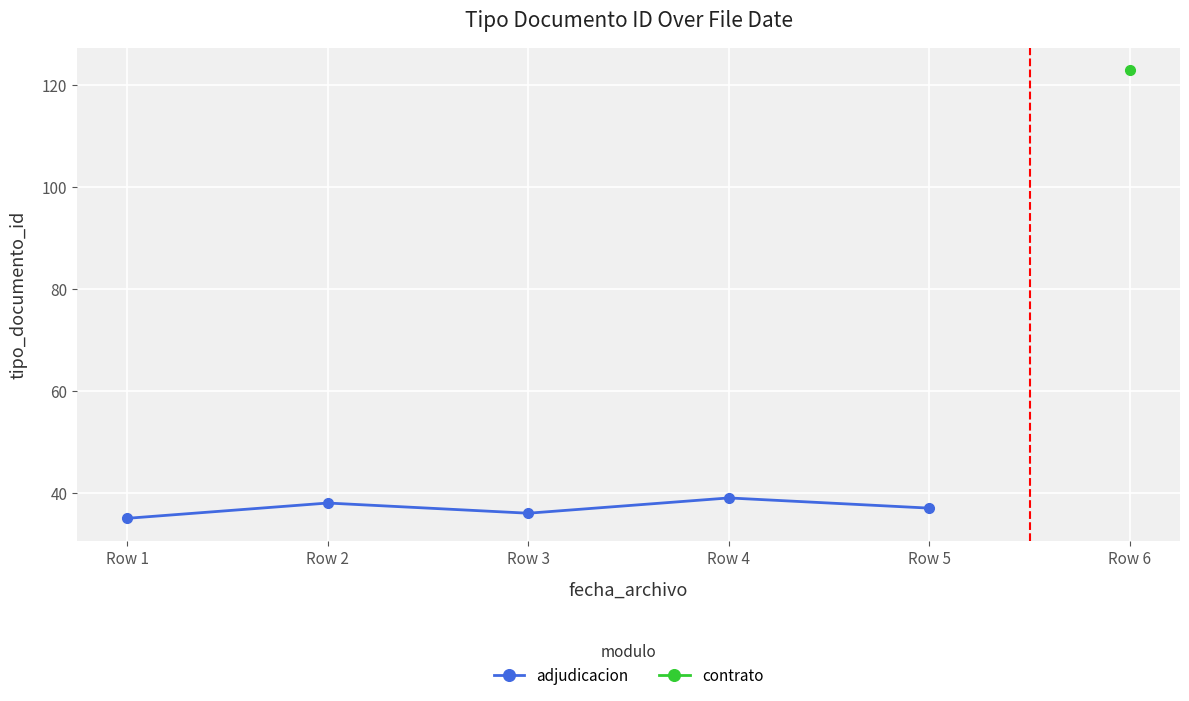

What is the highest value of the adjudicacion series?

39